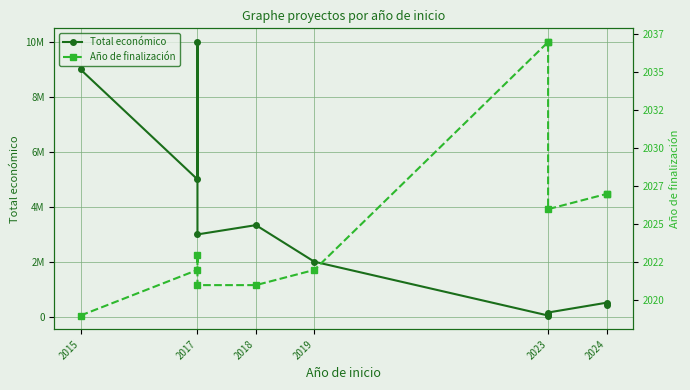

True or false: Año de finalización and Total económico intersect in this chart.

False